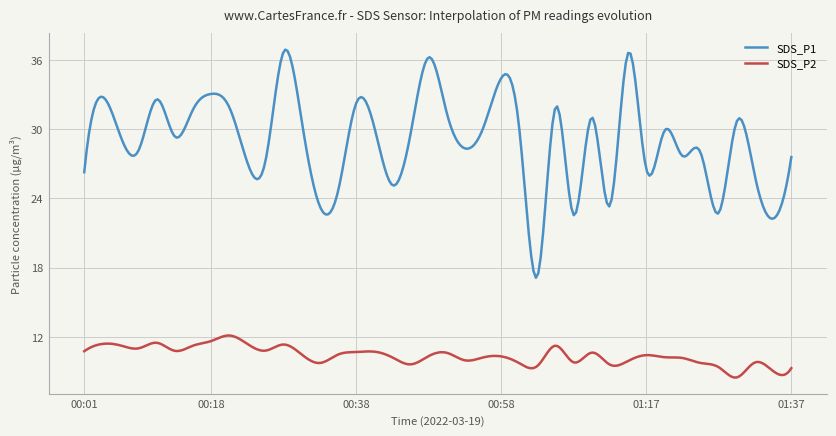

Rank the series by their average value, from lowest to highest.

SDS_P2, SDS_P1